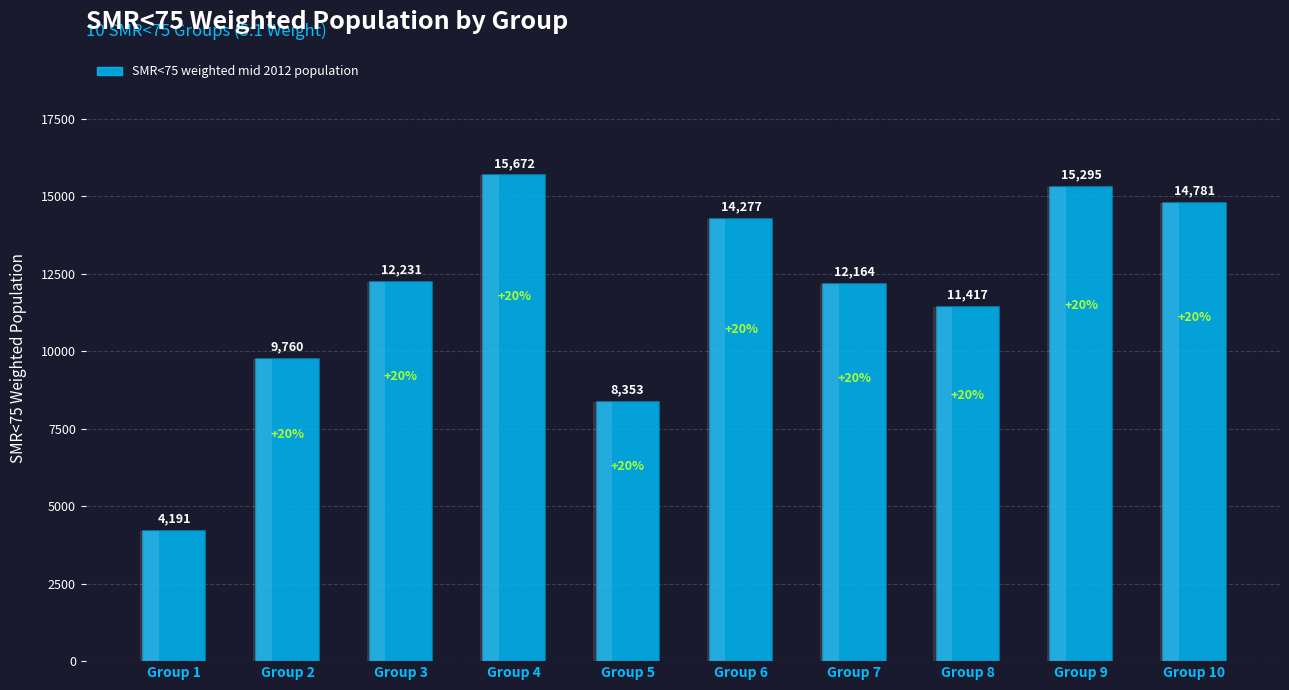

Rank the categories by value from lowest to highest.

Group 1, Group 5, Group 2, Group 8, Group 7, Group 3, Group 6, Group 10, Group 9, Group 4